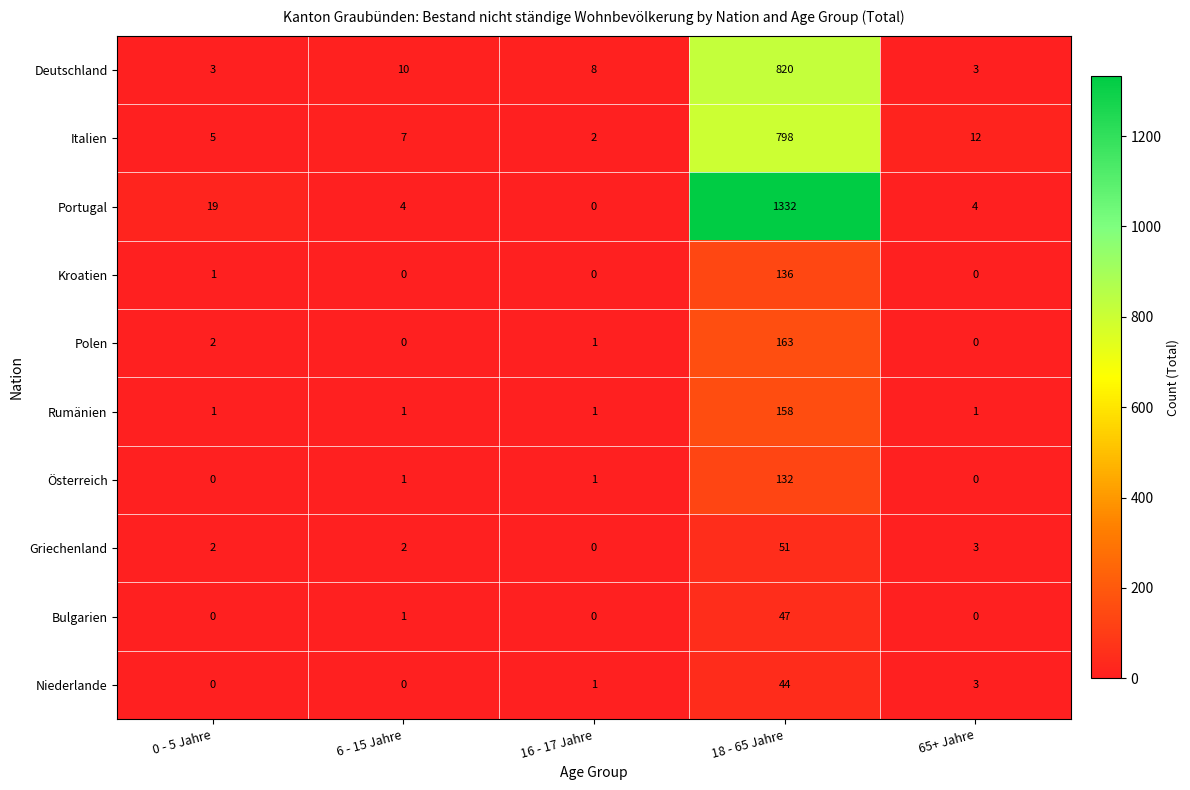

How many data points does each series have?

5